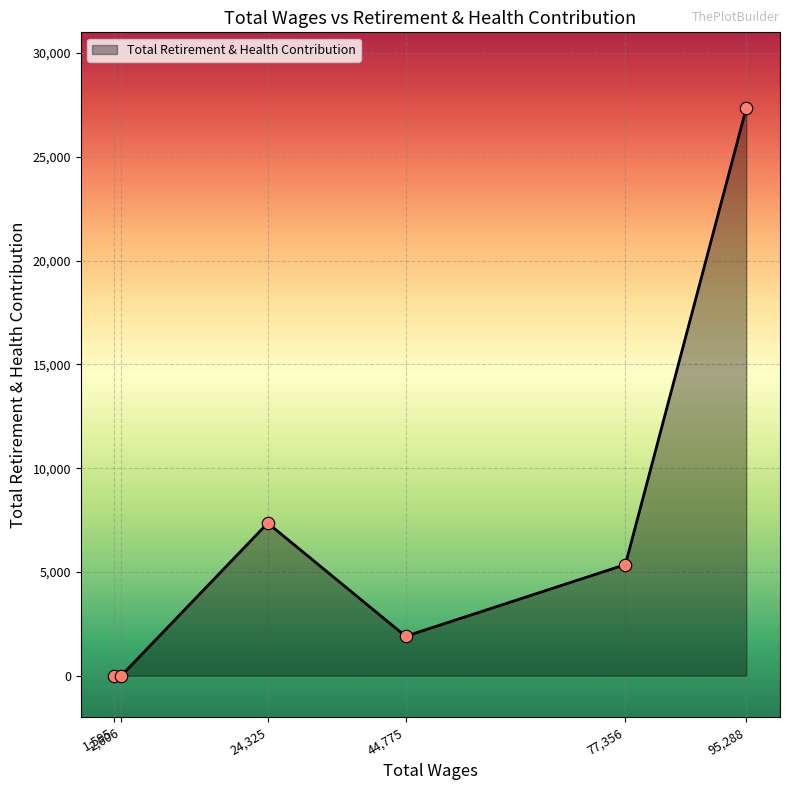

What is the difference between the second highest and second lowest values?

7354